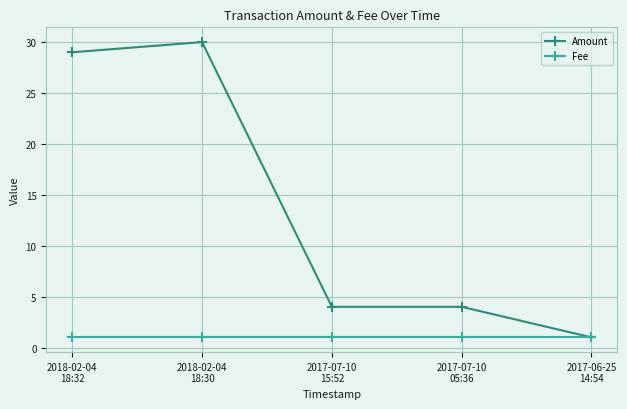

How many series are shown in this chart?

2